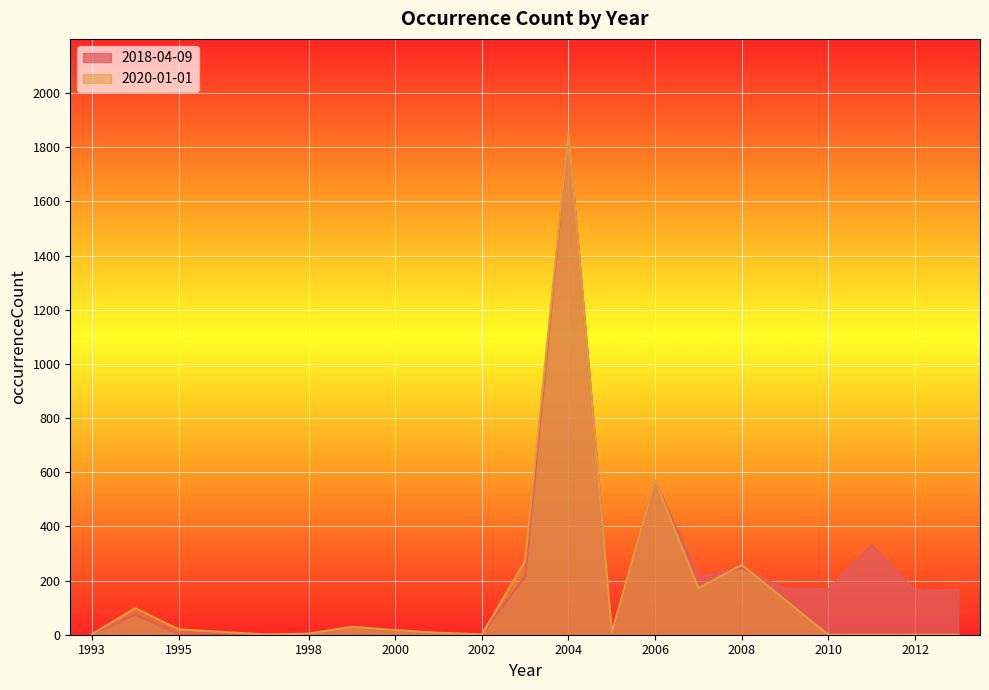

In 2018-04-09, how many points are higher than both neighbors (excluding endpoints)?

6